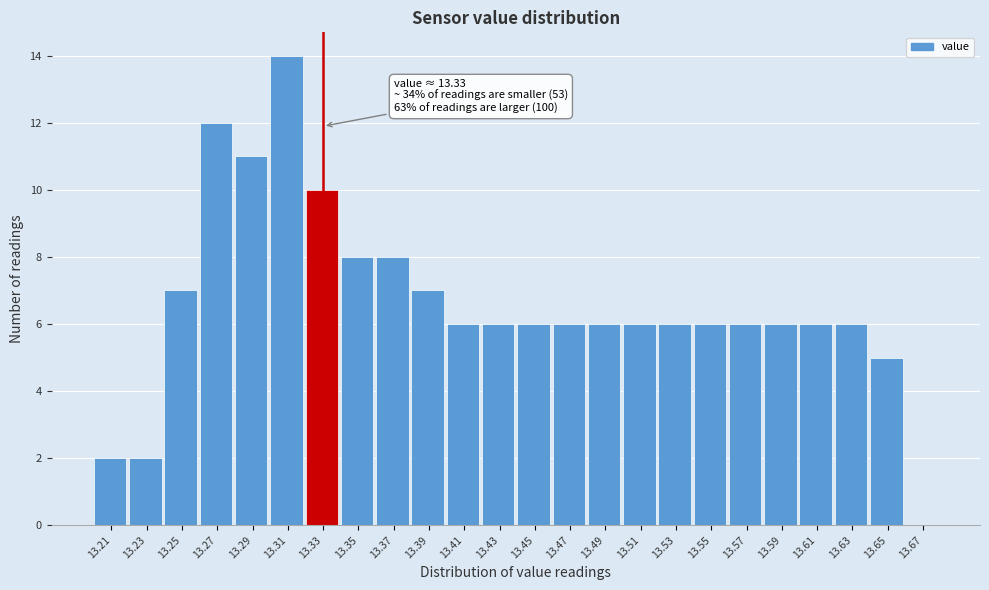

Which range on the x-axis has the tallest bar?

13.30 to 13.32